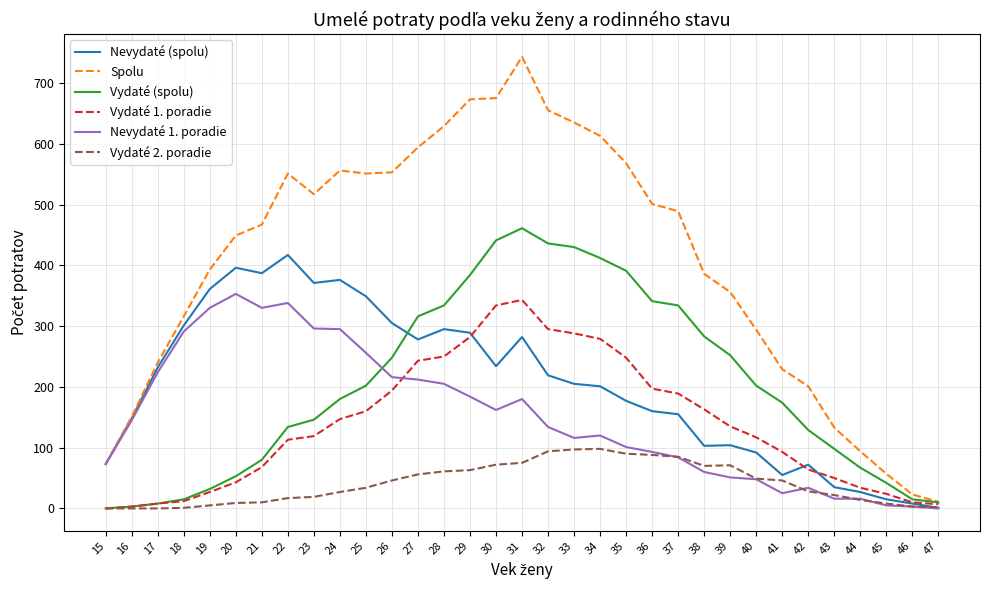

Which category has the highest value in the Nevydaté 1. poradie series?

20